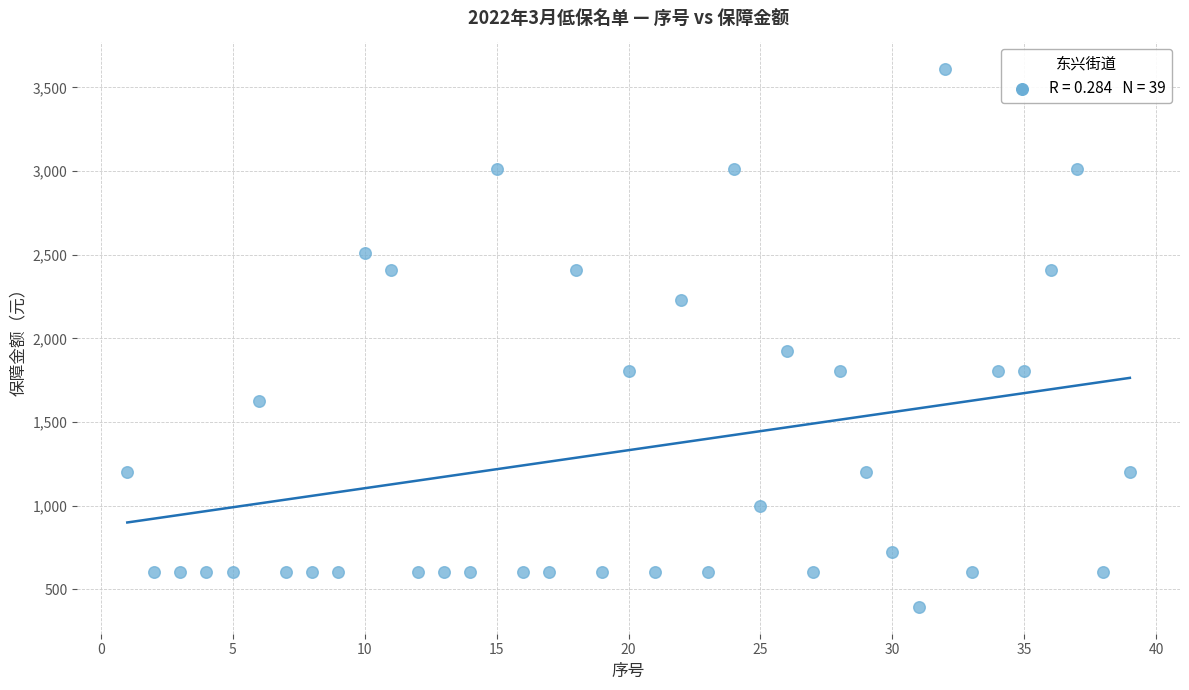

What Y value in the scatter plot is closest to 2004?

1927